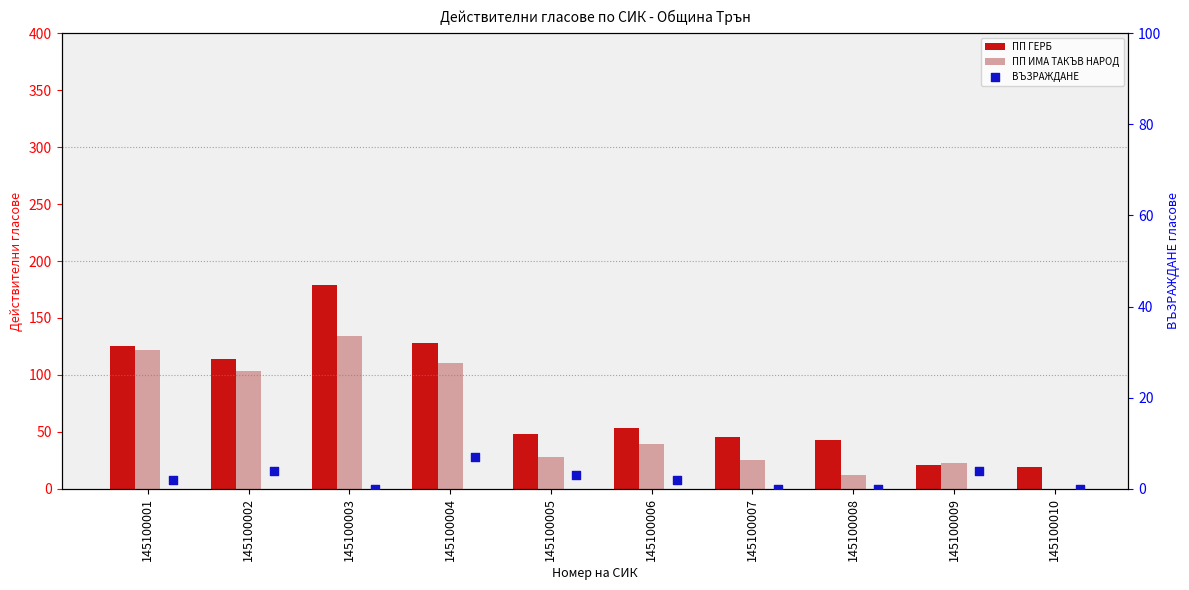

Which series has the largest total across all categories?

ПП ГЕРБ